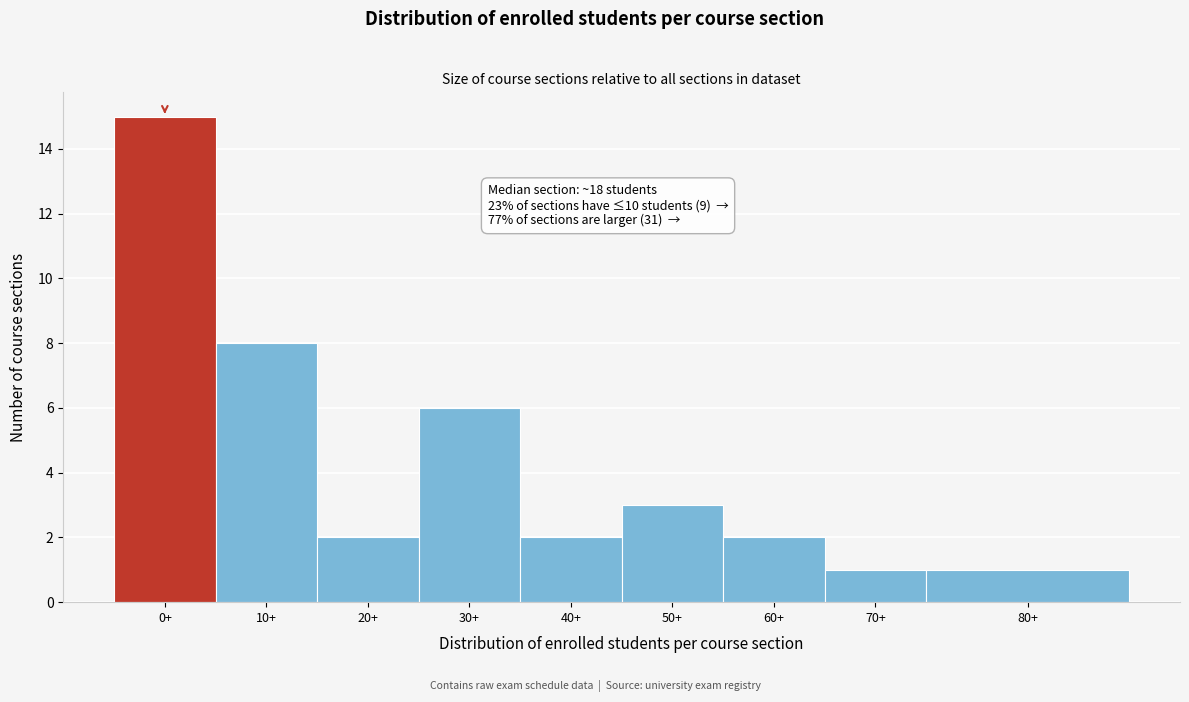

Reading left to right, transcribe all the data shown in this chart.

15	8	2	6	2	3	2	1	1